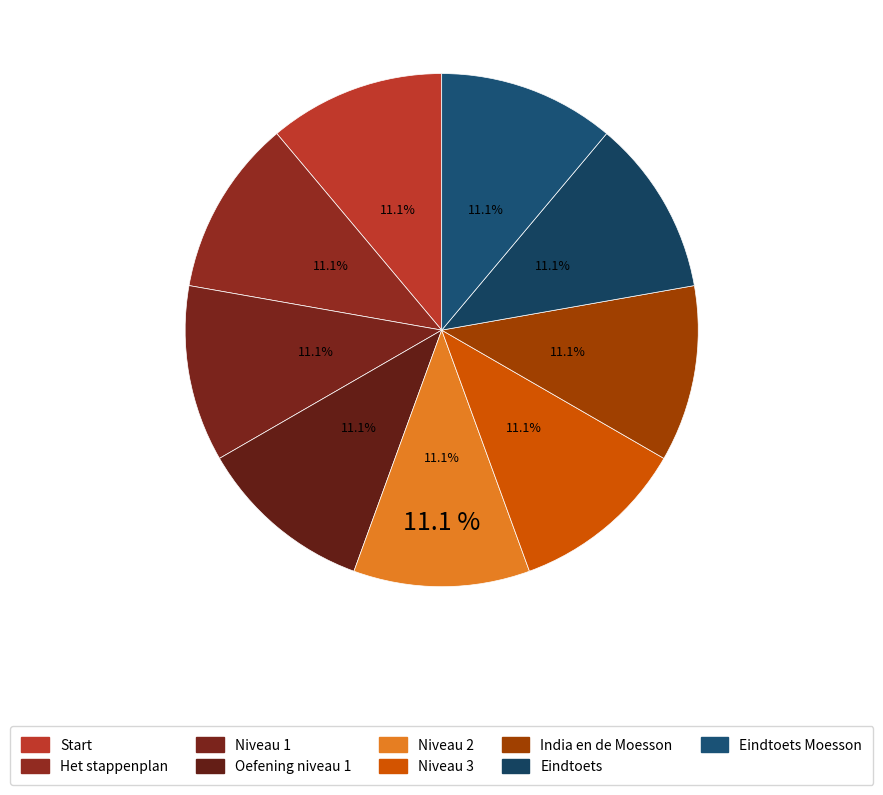

To the nearest percent, what is the combined percentage of Eindtoets and Het stappenplan?

22%